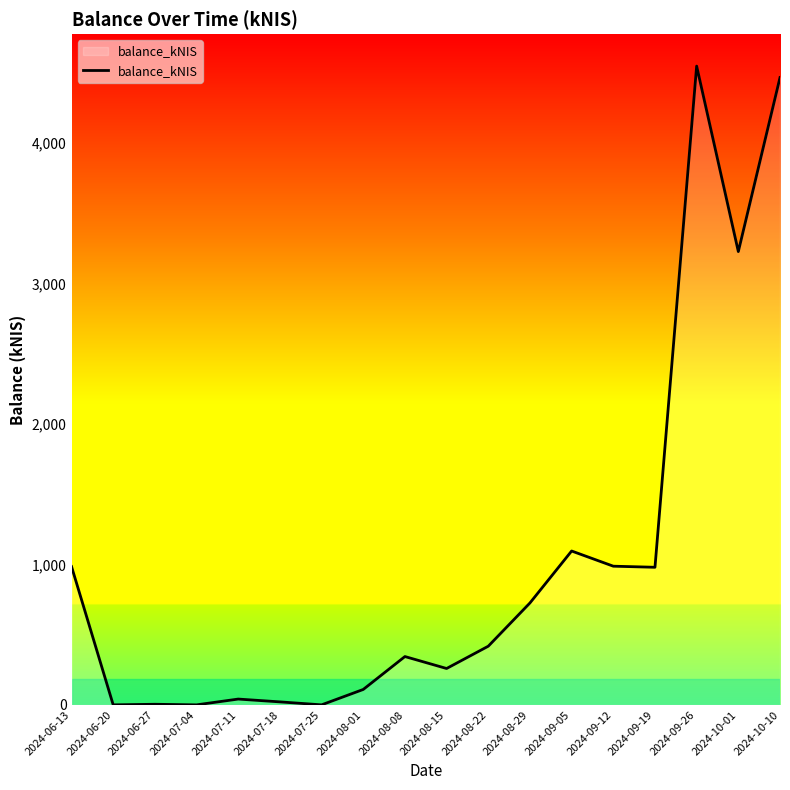

The value at 2024-09-12 is 987.2. True or false?

True